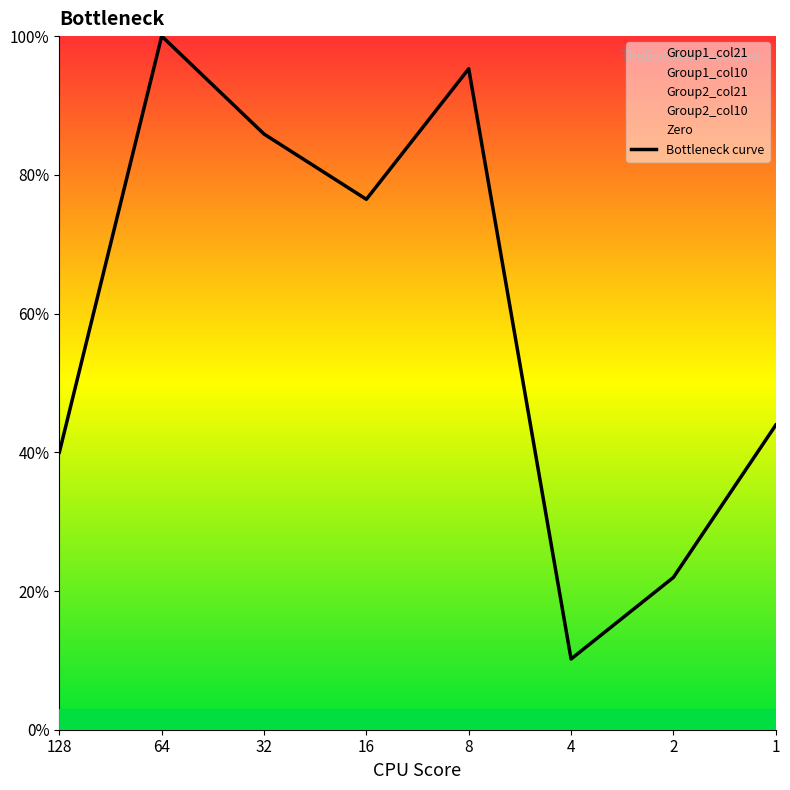

The chart shows a value of 76.5 at 16. True or false?

True